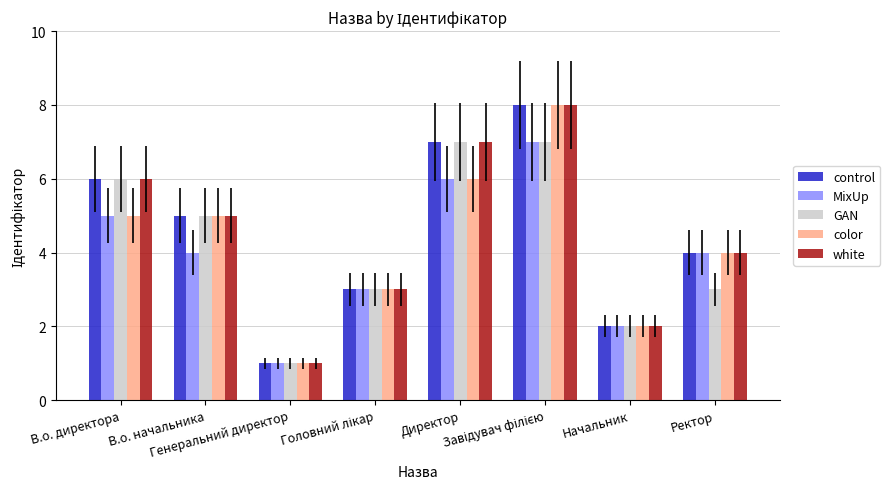

What is the maximum value shown in the chart?

8